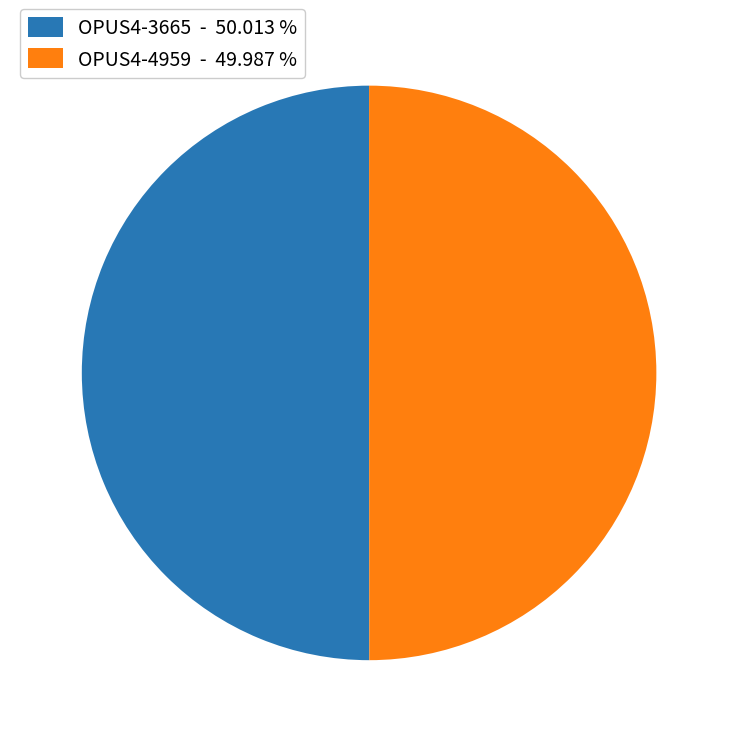

What is the ratio of the value at OPUS4-4959 - 49.987 % to the value at OPUS4-3665 - 50.013 %?

1.0